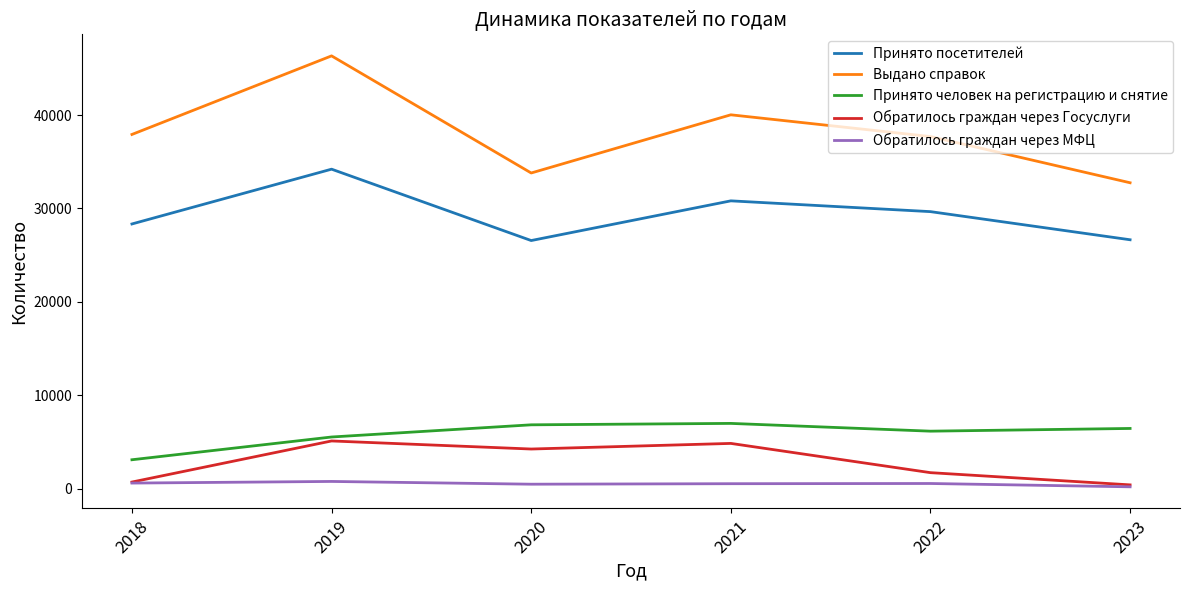

List the series in order of their peak value, lowest first.

Обратилось граждан через МФЦ, Обратилось граждан через Госуслуги, Принято человек на регистрацию и снятие, Принято посетителей, Выдано справок